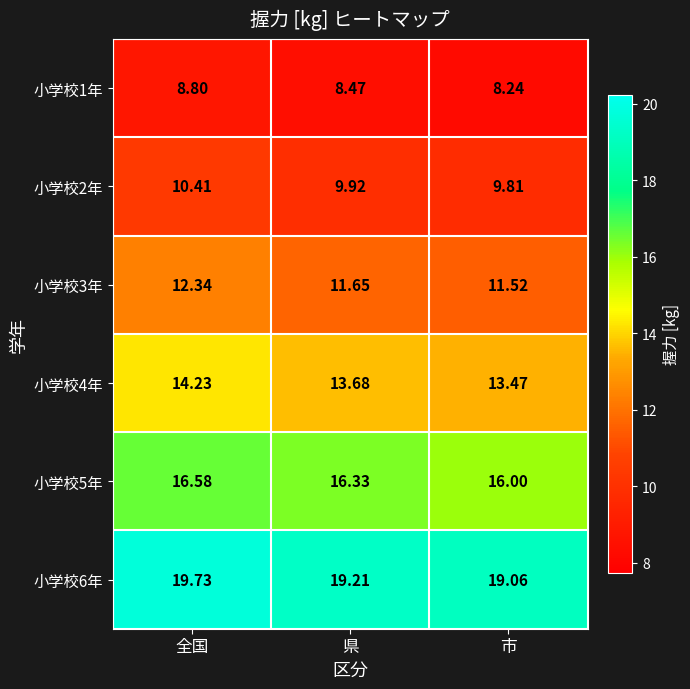

At which label is 小学校1年 closest to 8?

市